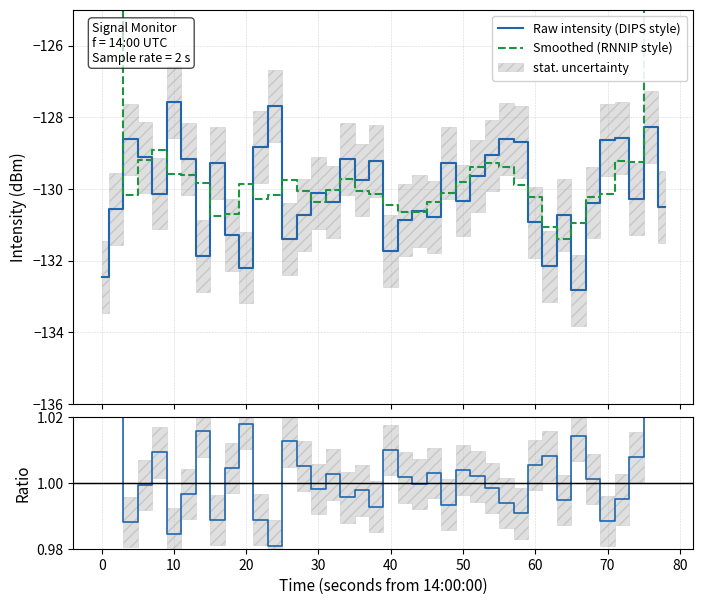

What is the lowest value of the Raw intensity (DIPS style) series?

-132.8